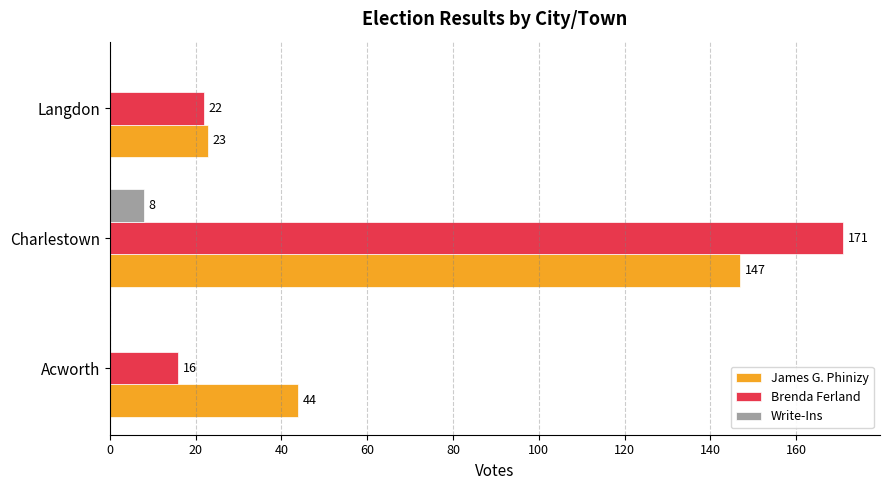

At which category is the sum across all series the highest?

Charlestown